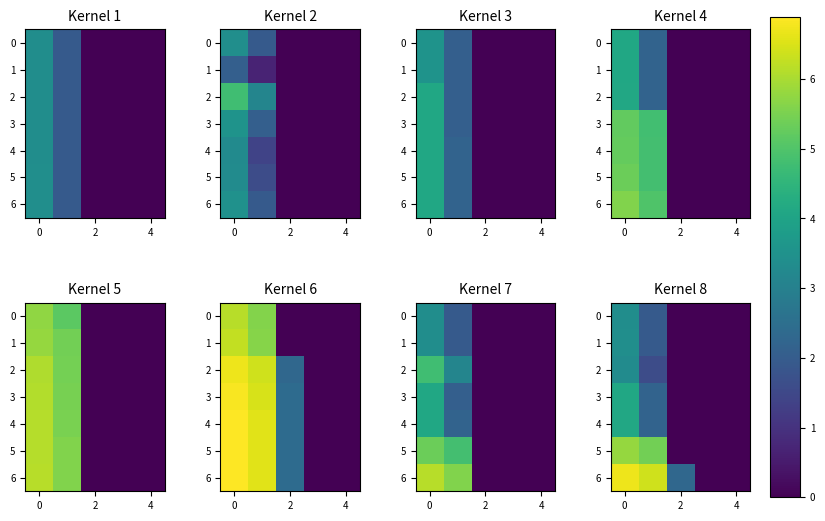

What is the difference between the second highest and second lowest values in the 1 series?

1.9